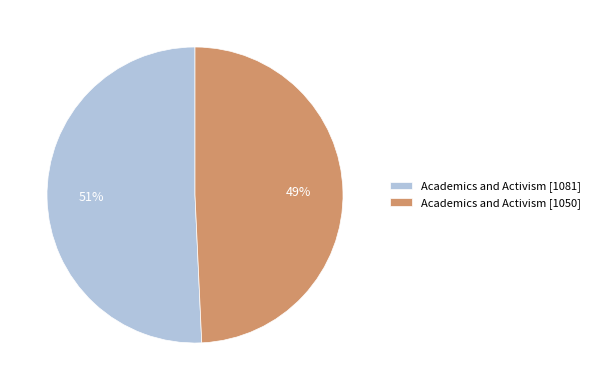

Is the sum of Academics and Activism [1050] and Academics and Activism [1081] greater than half?

Yes